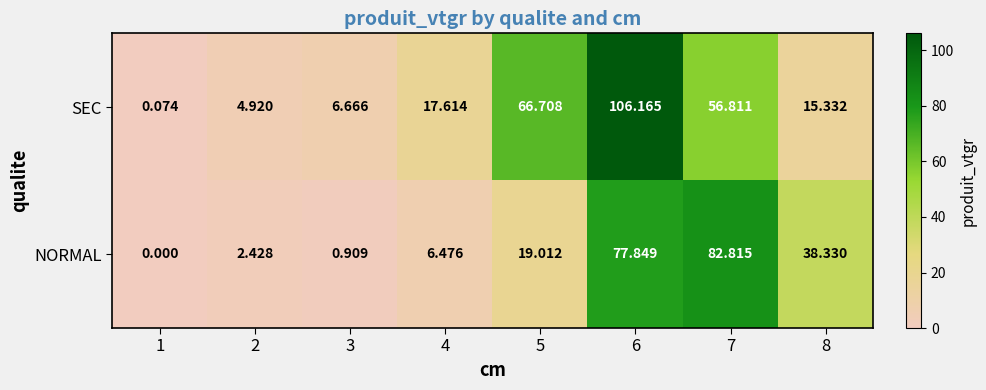

Which series has the largest total across all categories?

SEC